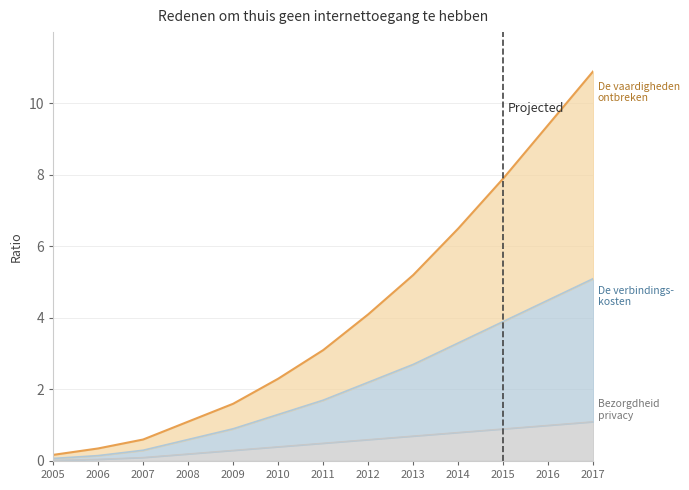

At which category is the sum across all series the highest?

2017